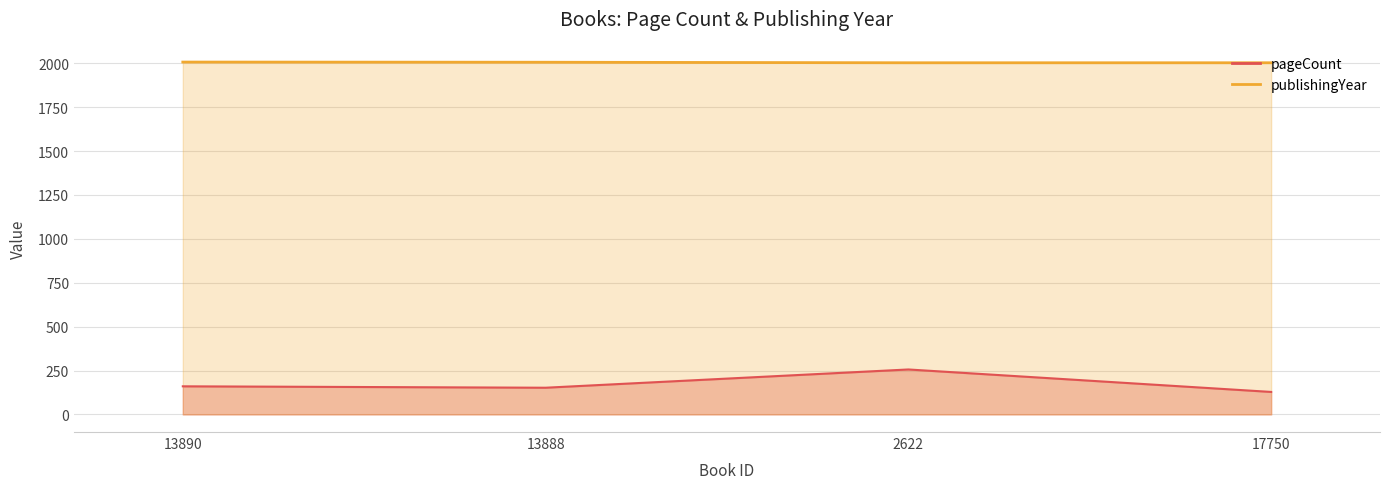

What is the difference between the highest and lowest values at 2622?

1747